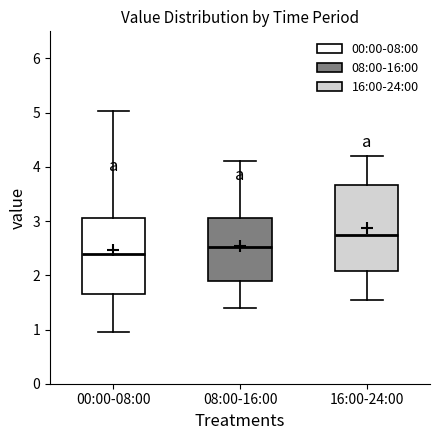

Which box has the lowest median line?

00:00-08:00